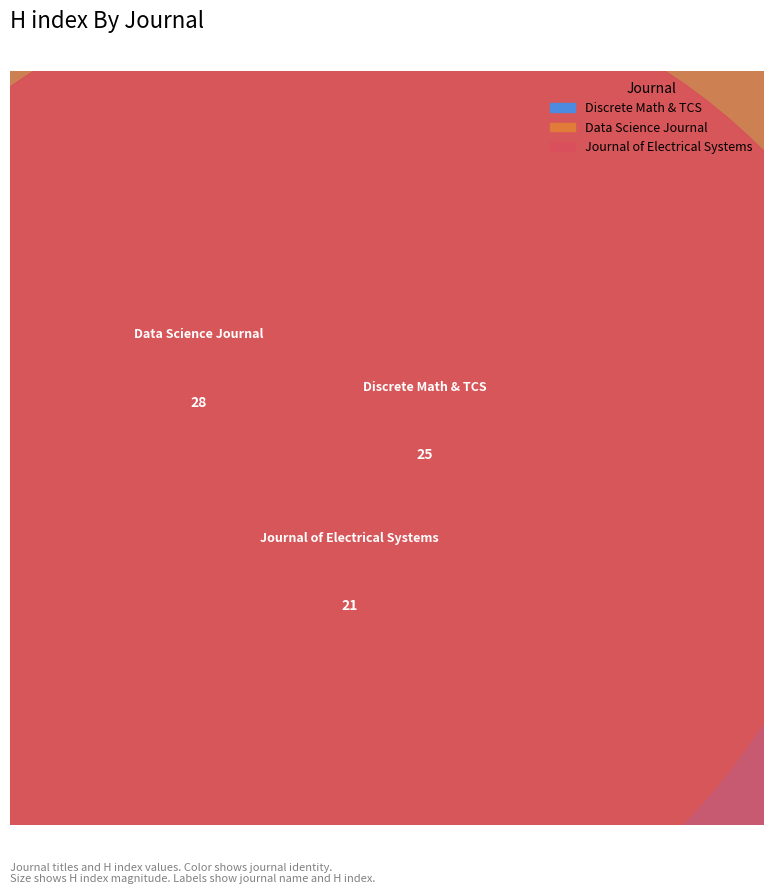

Which slice is the smallest?

Journal of Electrical Systems